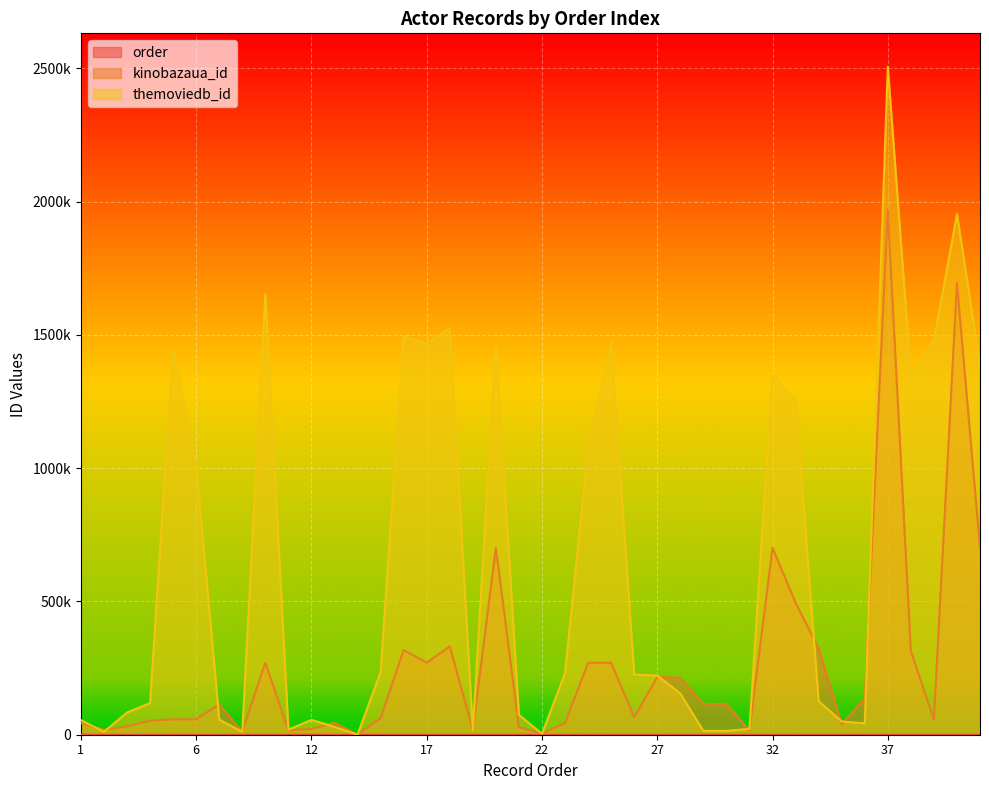

What is the average value of the kinobazaua_id series?

255722